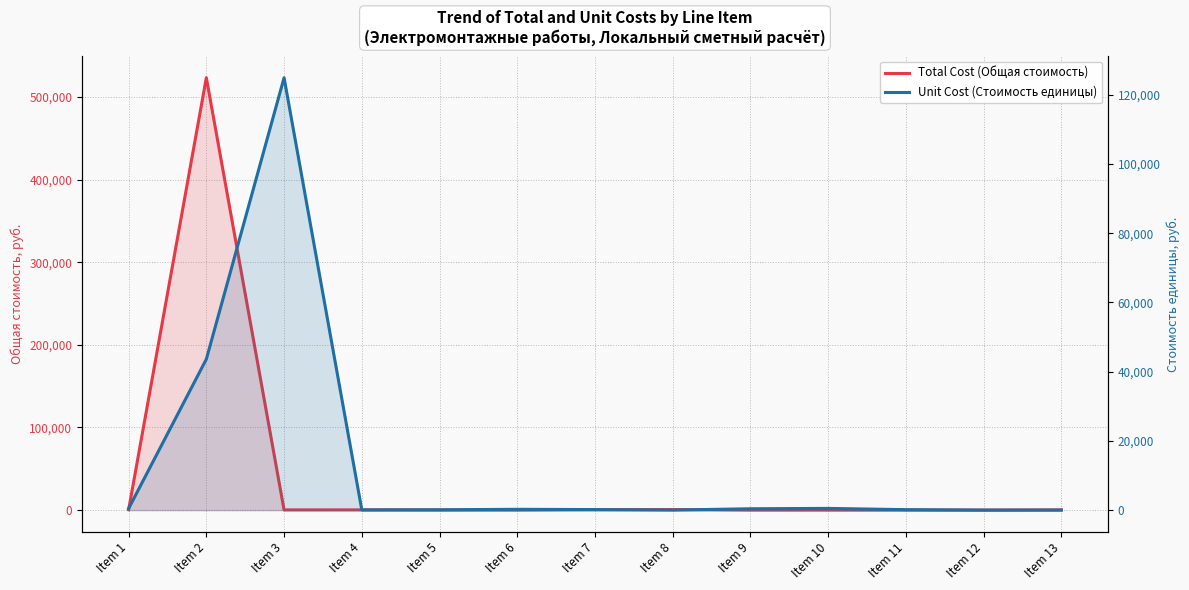

What is the smallest value displayed?

9.9